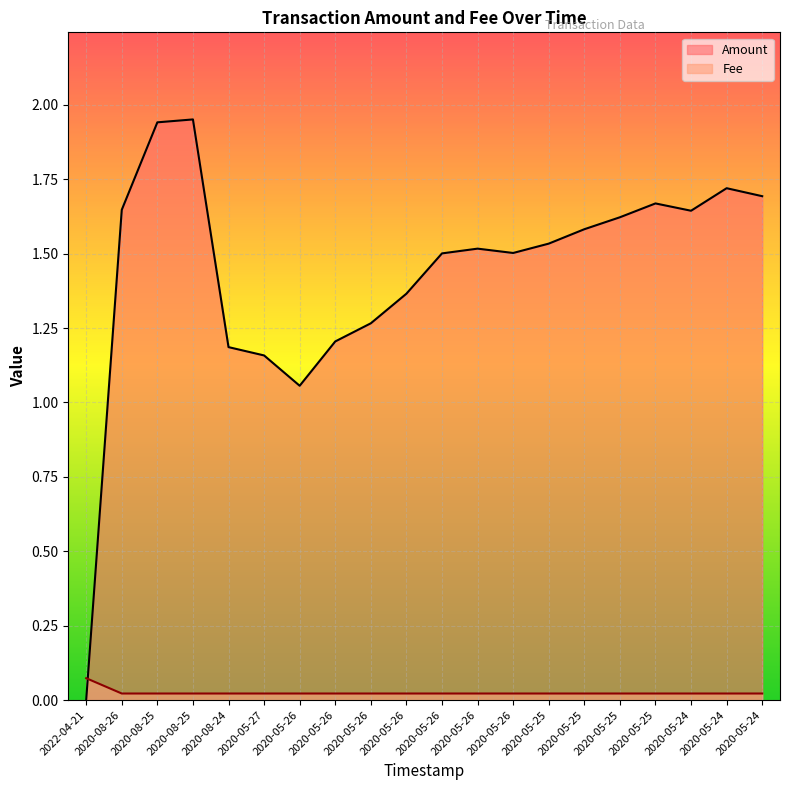

What is the label of the 15th point from the left?

2020-05-25